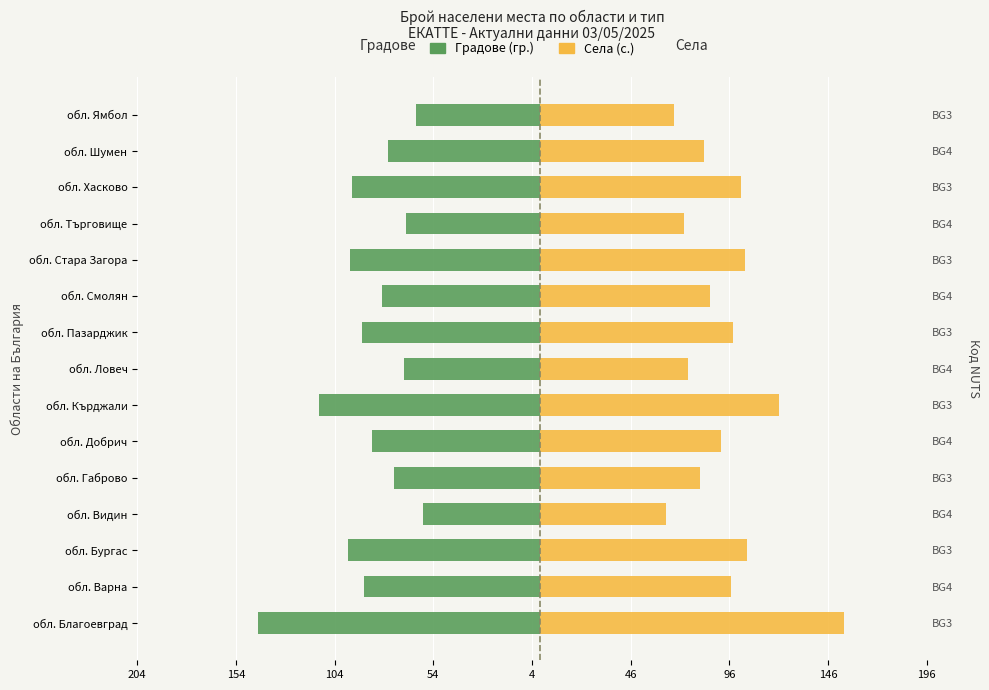

Which series has the widest spread of values?

Села (с.)